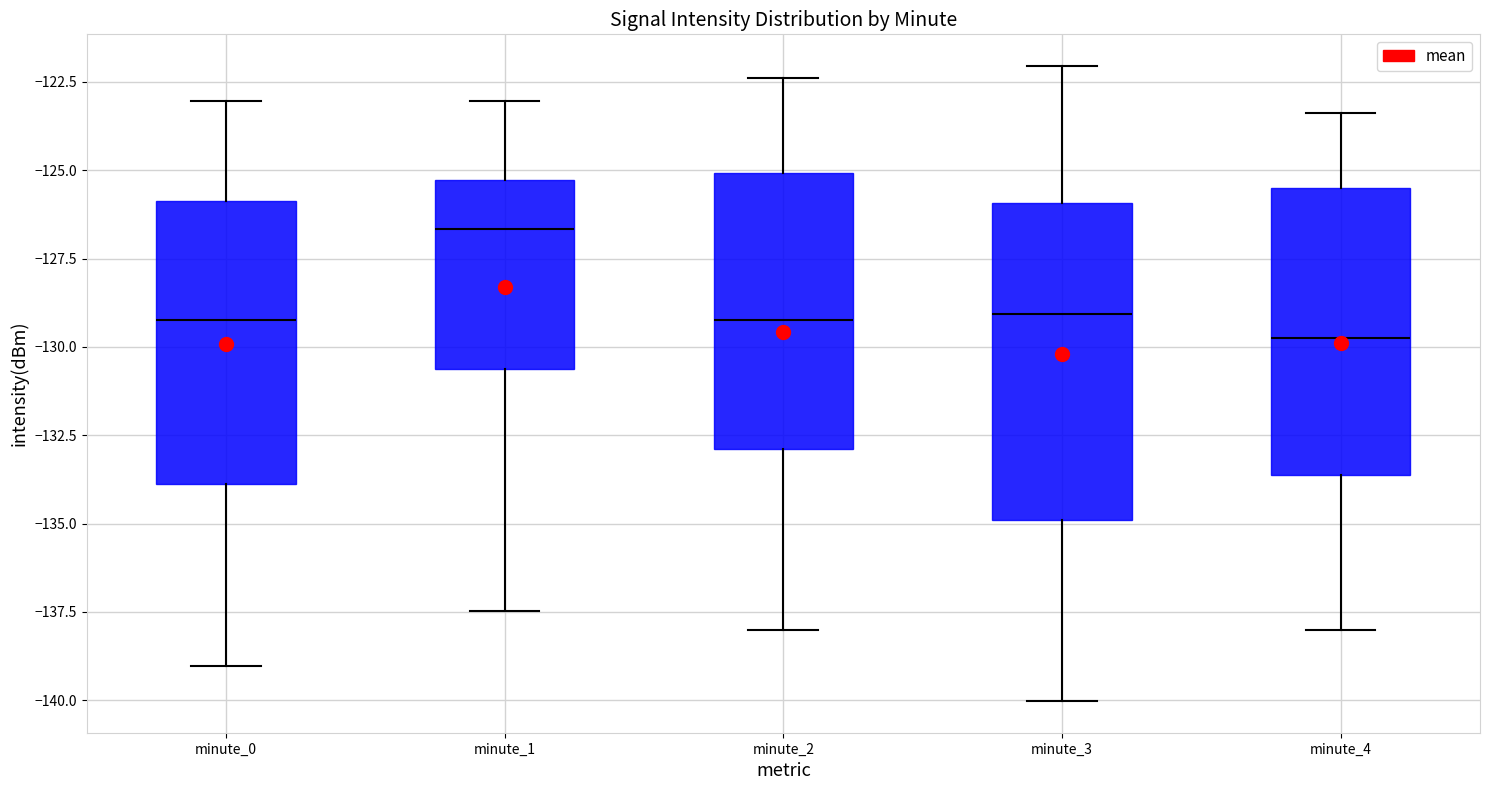

Reading left to right, read every box against the y-axis: the position of its median line, the range the box covers, and the ends of its whiskers. The values are not printed on the chart, so give them approximately, as read against the axis.

minute_0: median -129.0, box -134.0 to -126.0, whiskers -139.0 to -123.0
minute_1: median -126.5, box -130.5 to -125.5, whiskers -137.5 to -123.0
minute_2: median -129.0, box -133.0 to -125.0, whiskers -138.0 to -122.5
minute_3: median -129.0, box -135.0 to -126.0, whiskers -140.0 to -122.0
minute_4: median -129.5, box -133.5 to -125.5, whiskers -138.0 to -123.5